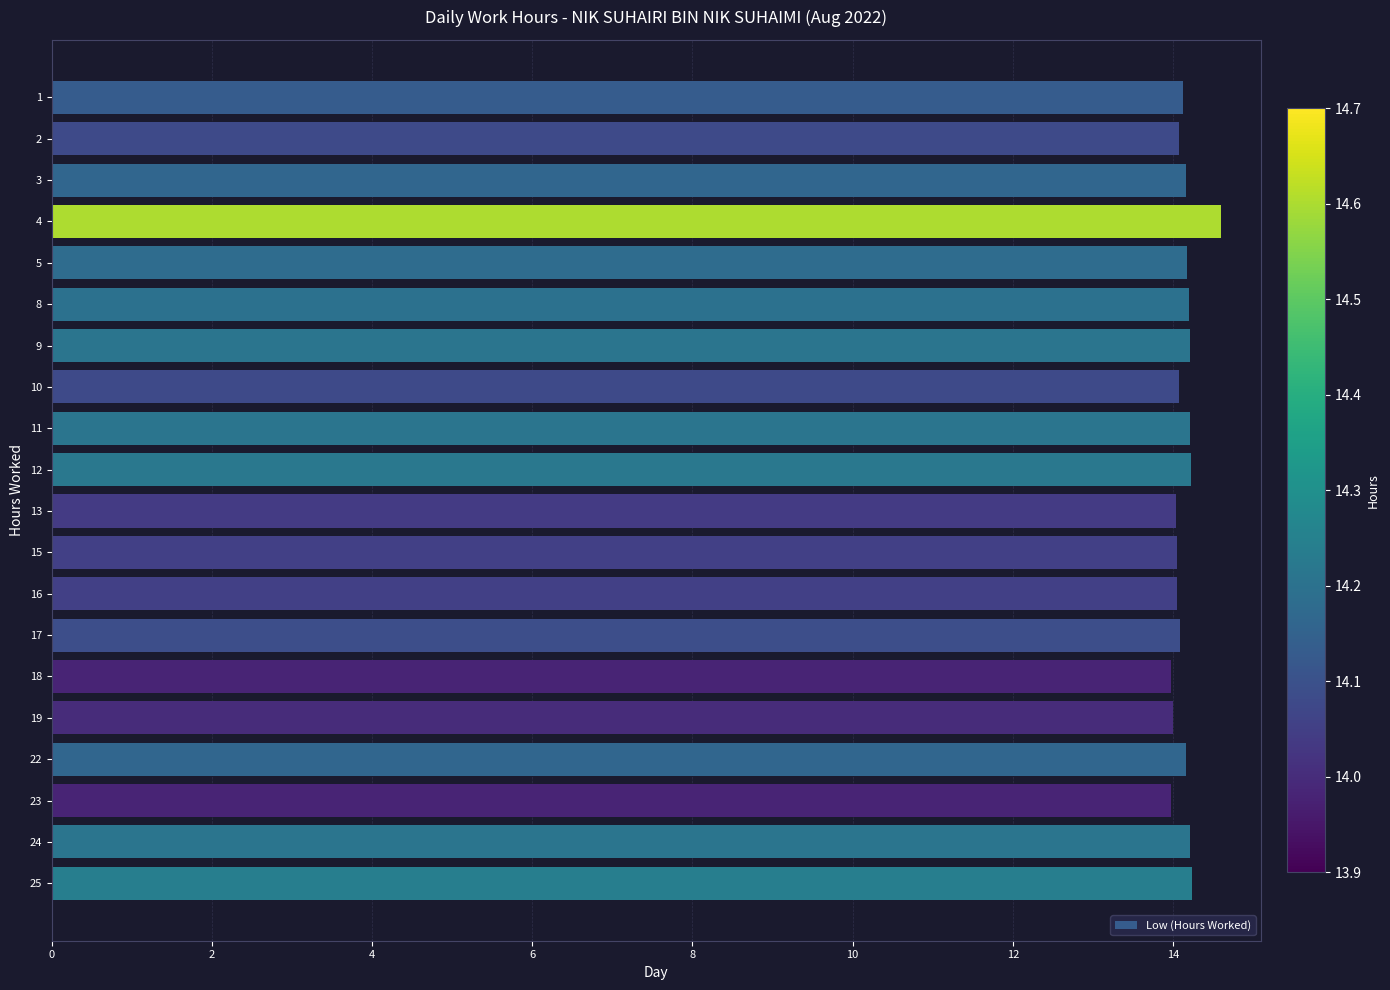

What is the sum of the values at 19 and 4?

28.6